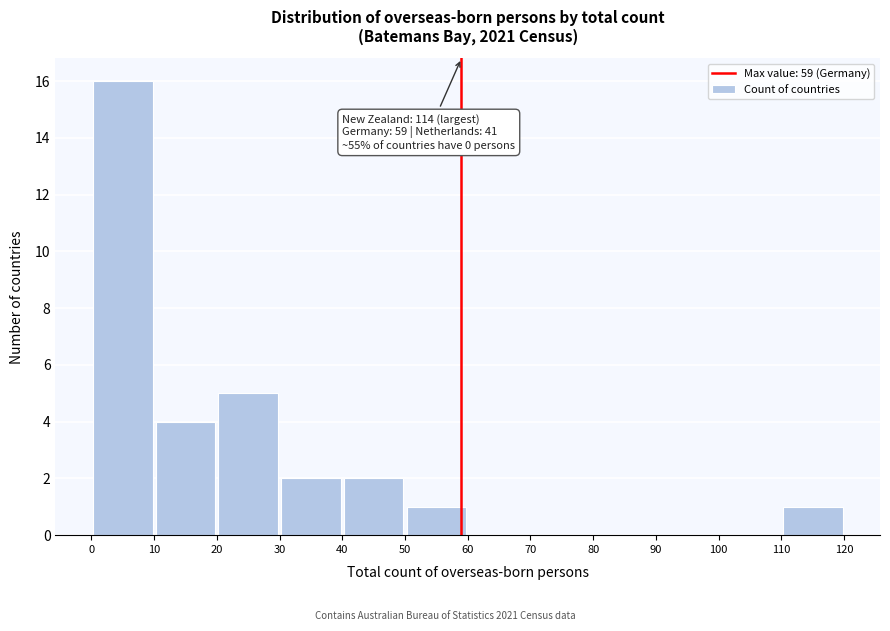

Which range on the x-axis has the tallest bar?

0 to 10